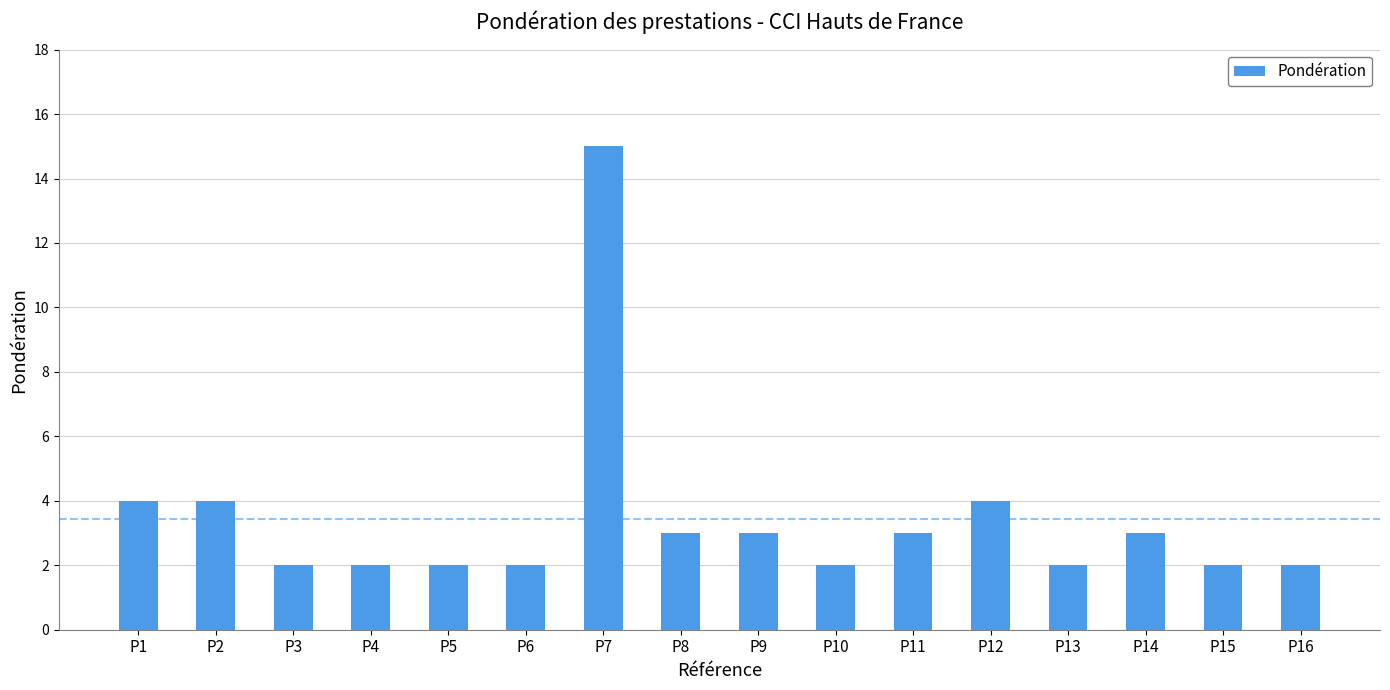

What is the maximum value shown in the chart?

15